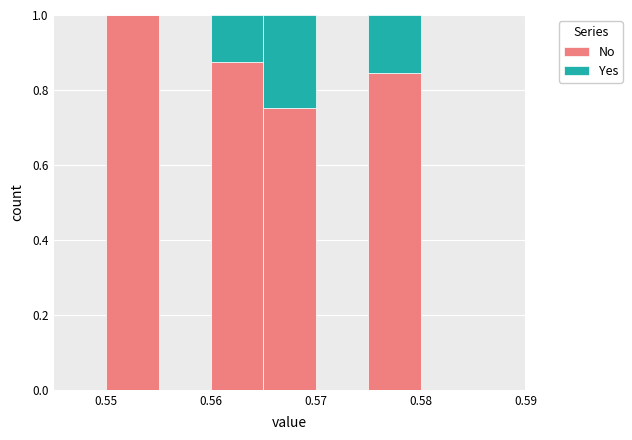

What is the total height of the stacked bar covering 0.550 to 0.555 on the x-axis? The values are not printed on the chart, so give them approximately, as read against the axis.

1